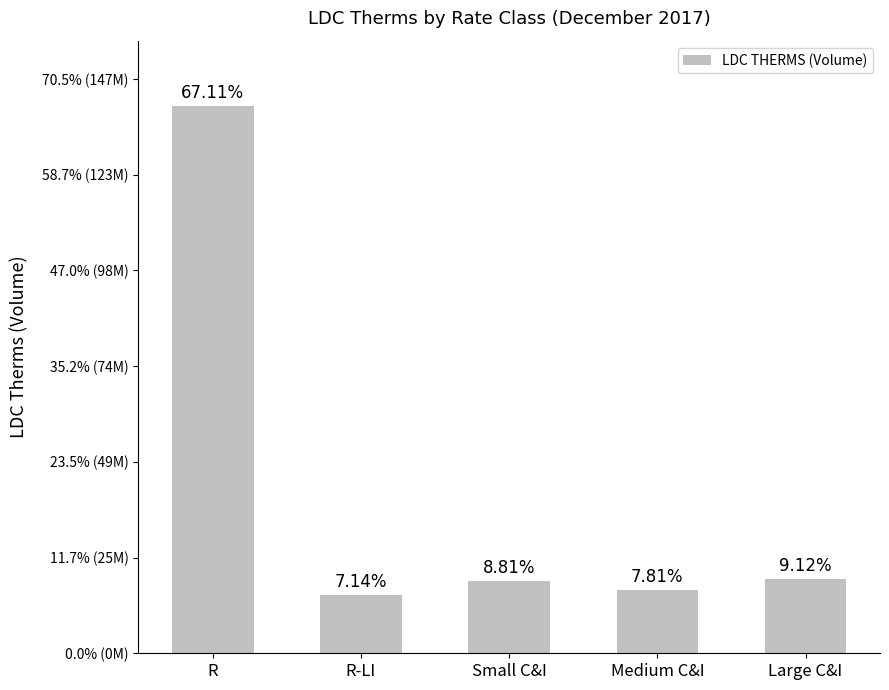

What is the ratio of the value at R-LI to the value at Small C&I?

0.8